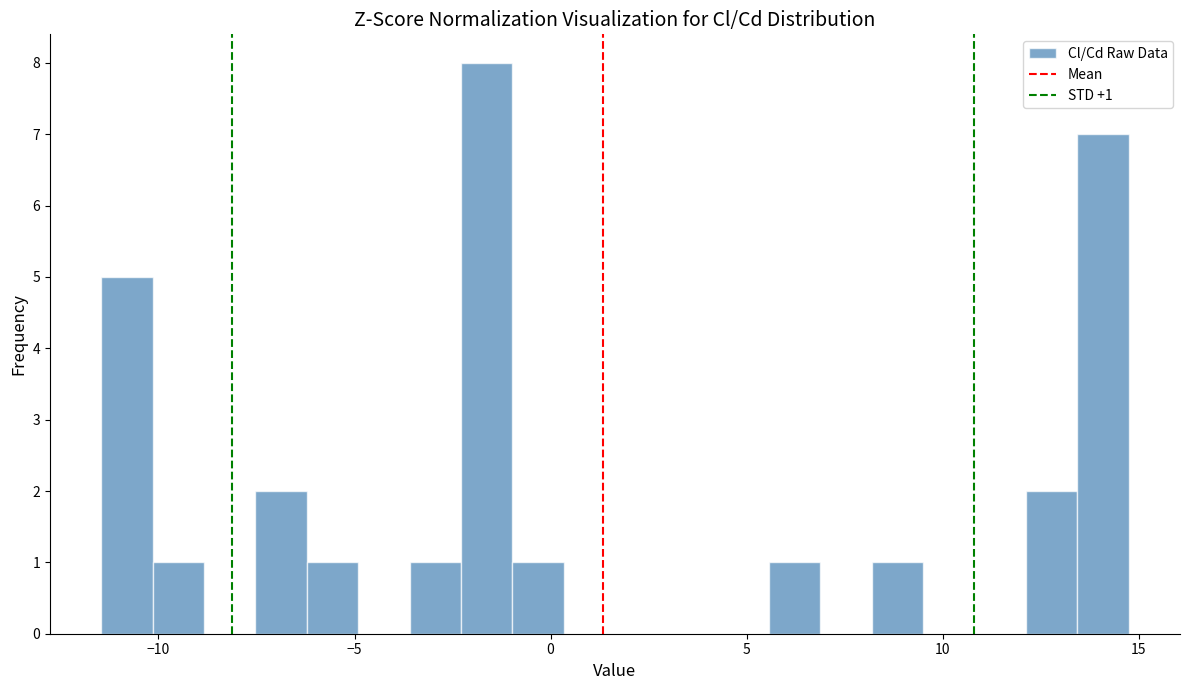

Around what value on the x-axis is the tallest bar? Give the approximate position of its centre, as read against the axis.

-1.5